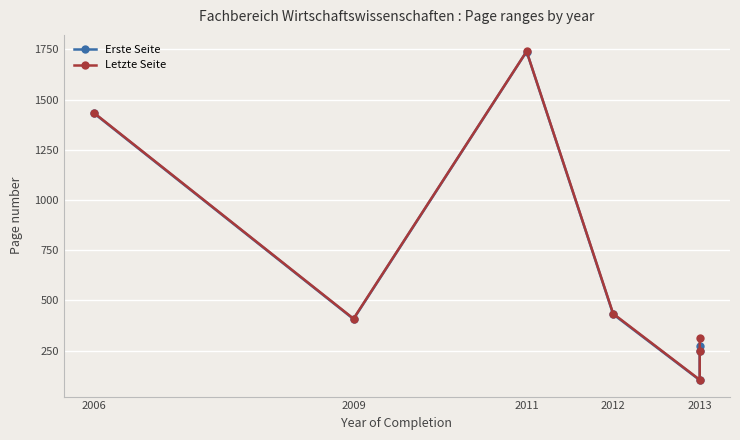

What is the lowest value of the Erste Seite series?

103